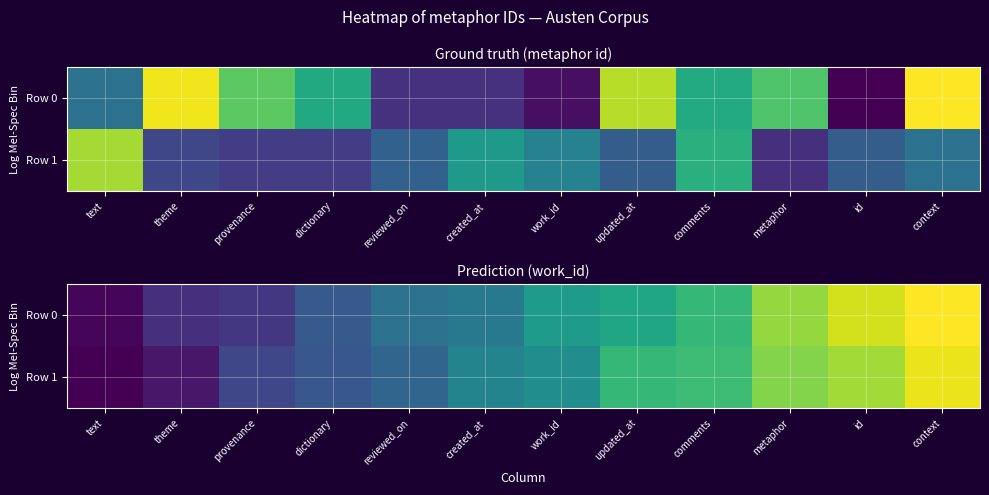

True or false: Row 1 has a value of 2534.6 at comments.

False